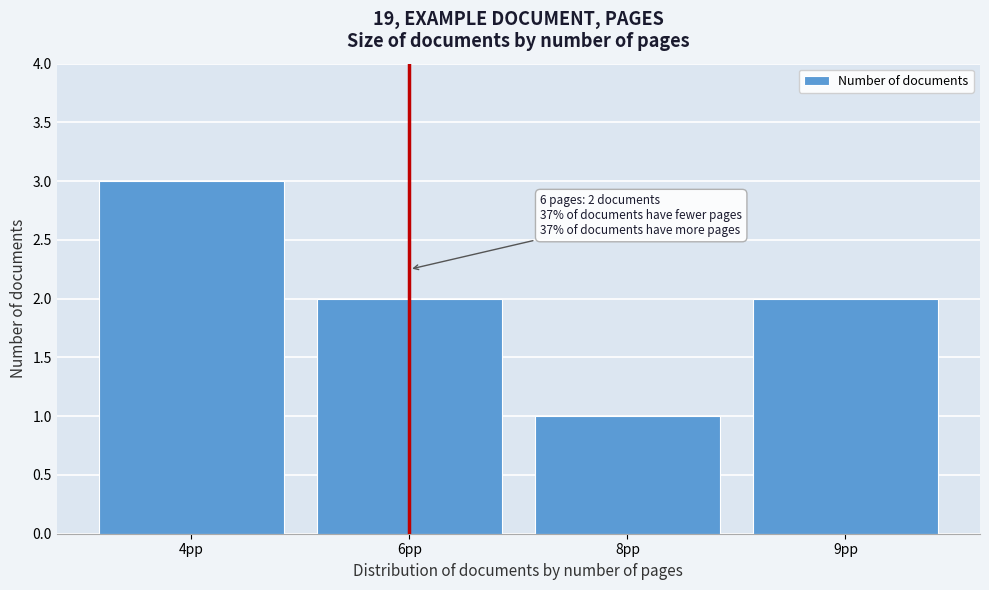

Reading left to right, extract all data points from this chart.

3	2	1	2